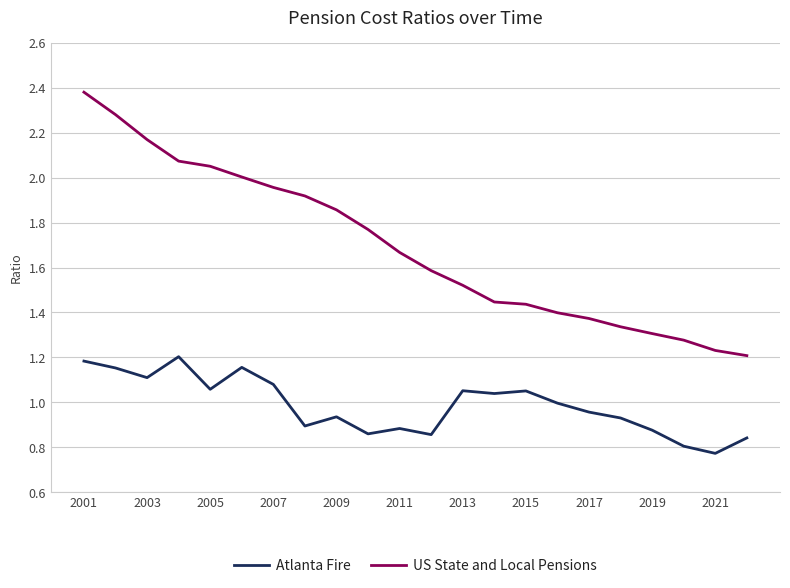

How many lines are shown in the chart?

2